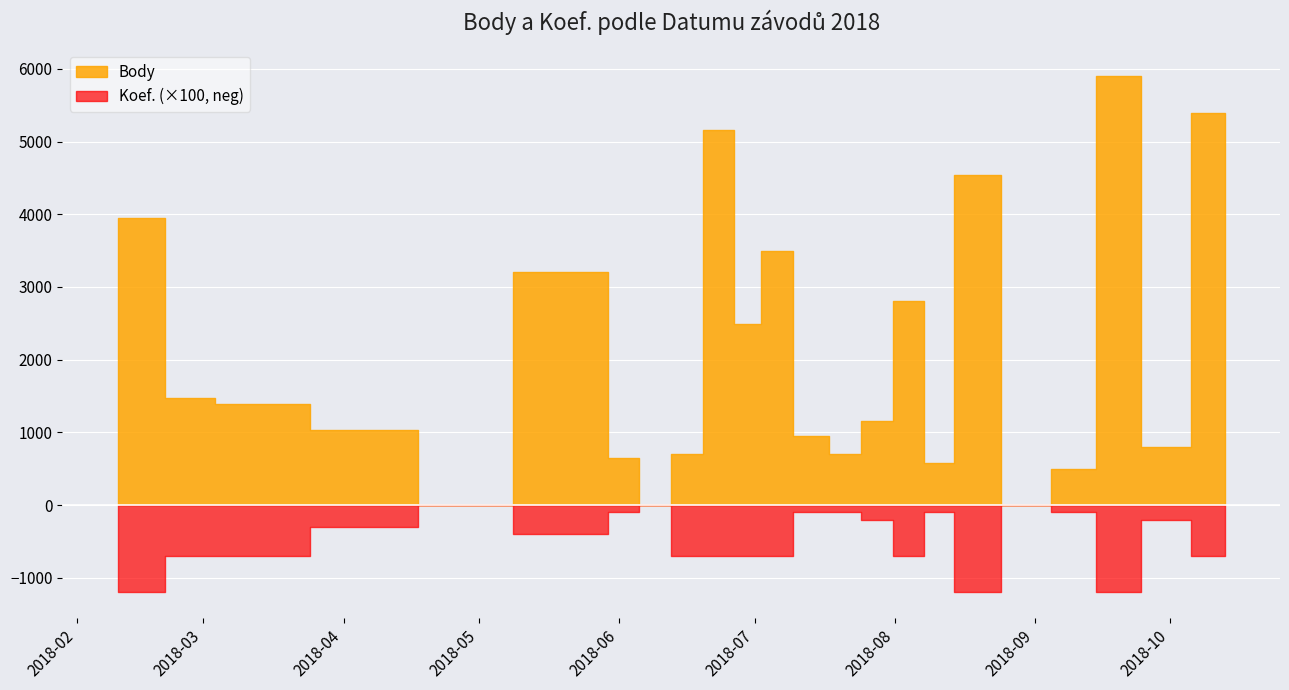

True or false: Koef. has a value of 10 at 2018-03-03.

False